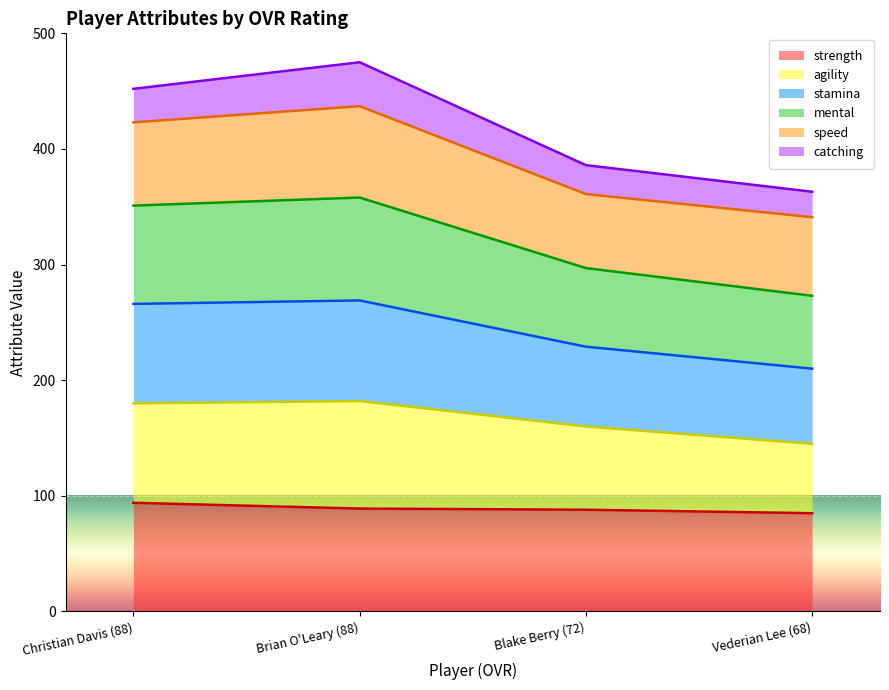

The value of strength at Christian Davis (88) is 143. True or false?

False